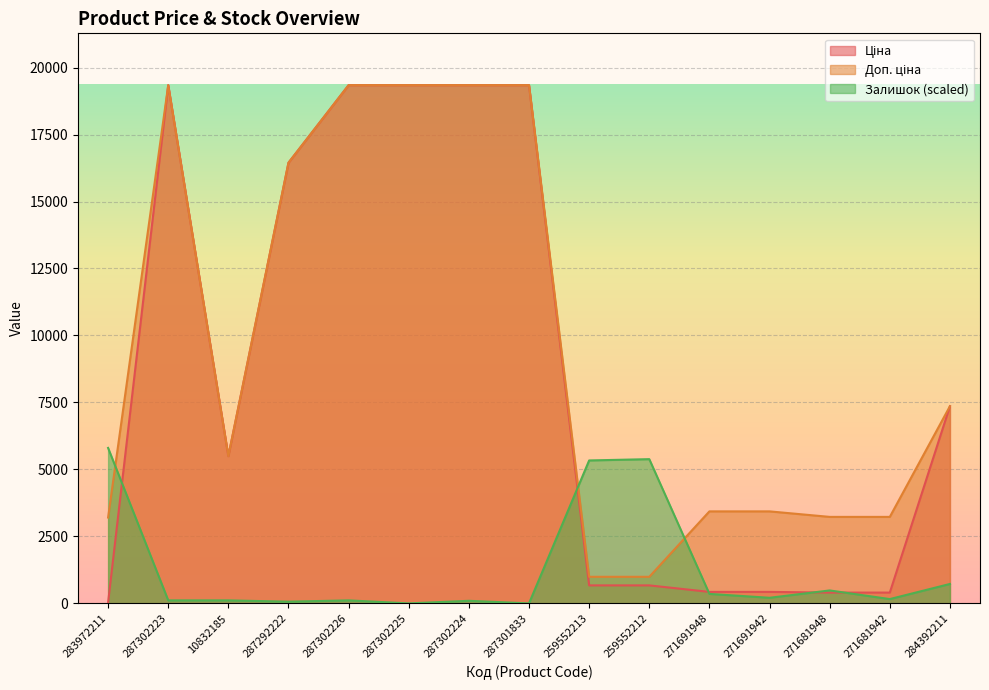

How many data points in Доп. ціна are above 5497?

8